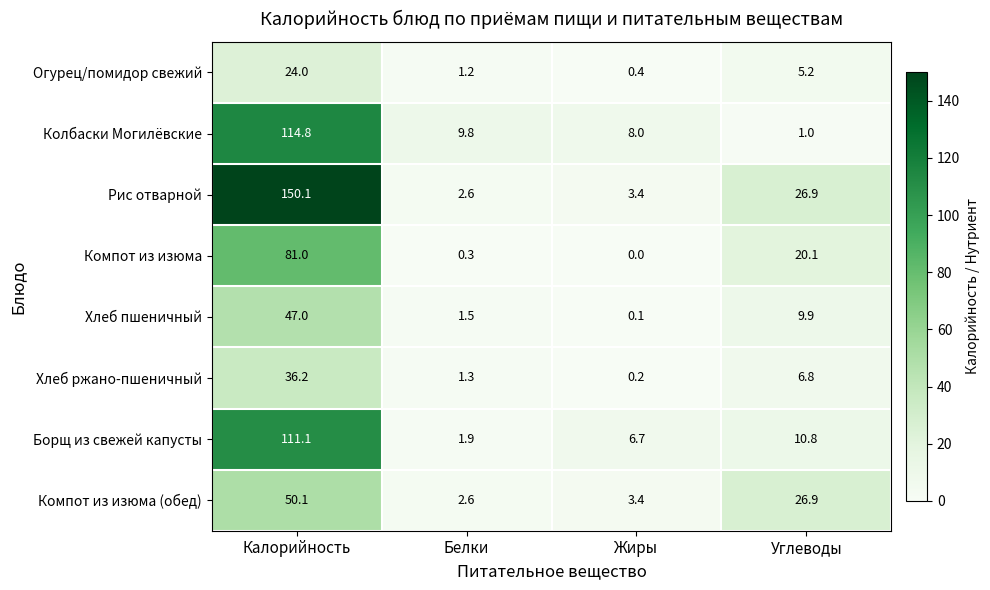

Which series has the largest total across all categories?

Рис отварной